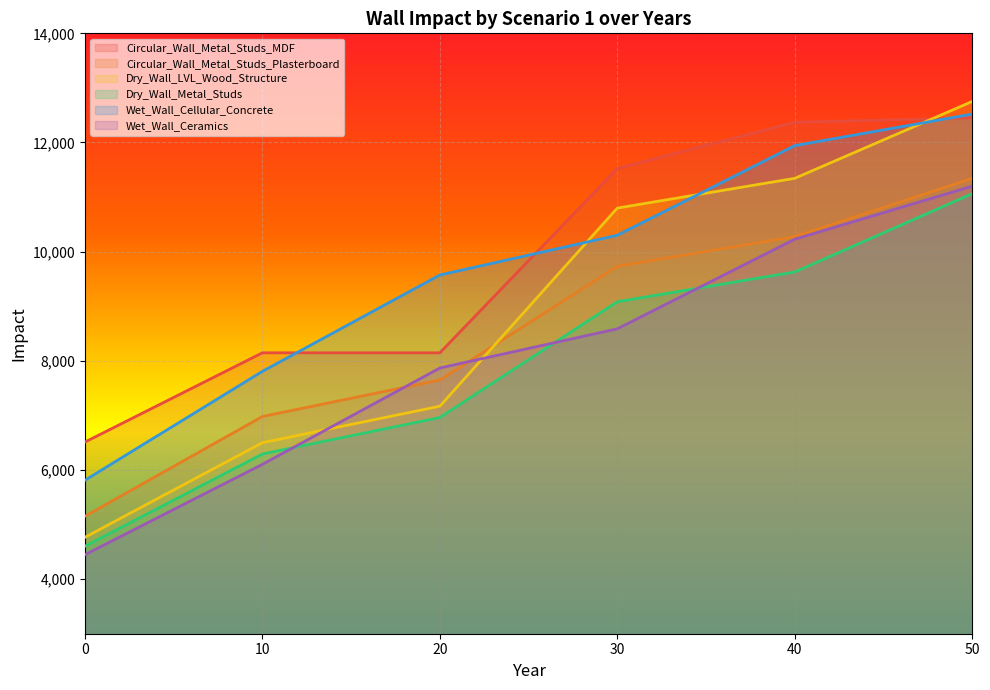

What is the difference between the maximum and minimum values in the Dry_Wall_LVL_Wood_Structure series?

7985.3